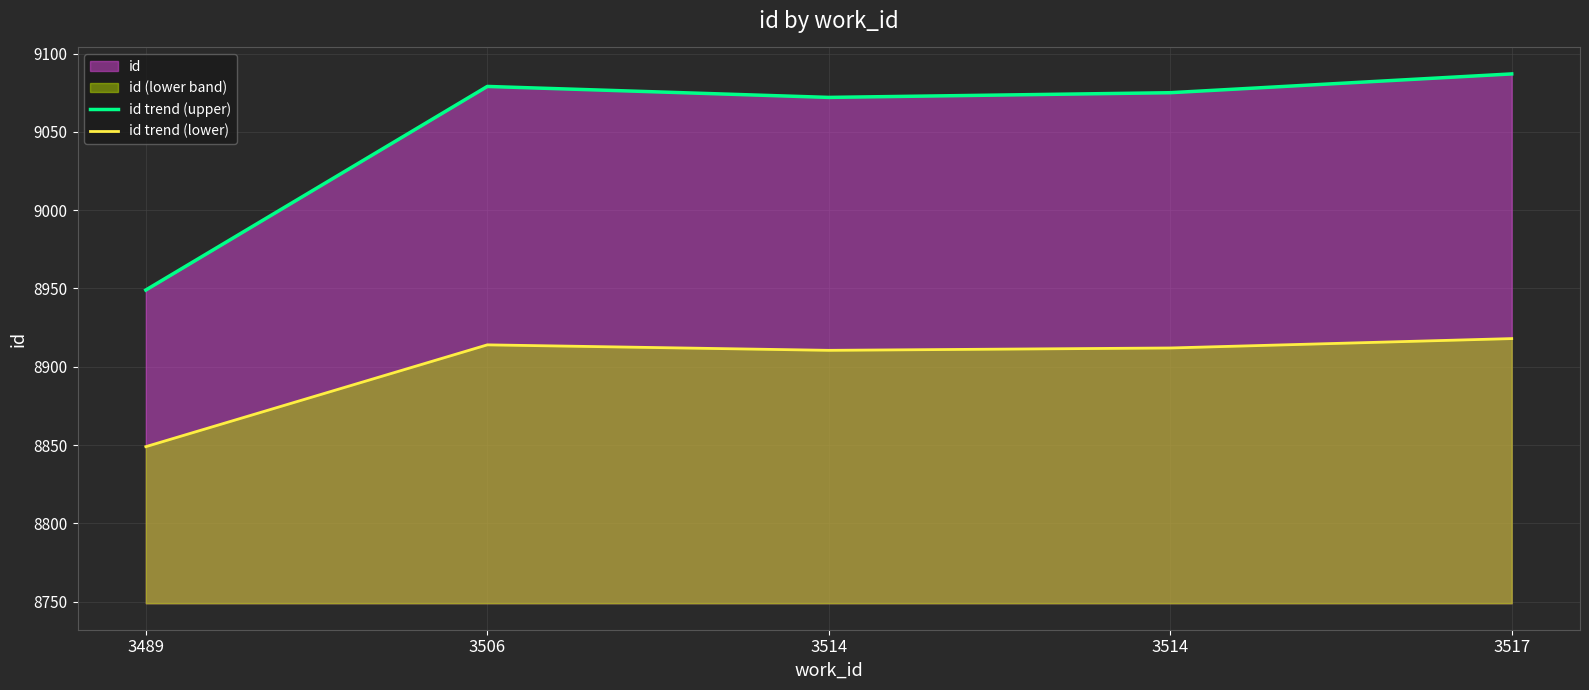

The value of id trend (upper) at 3517 is 3660.0. True or false?

False